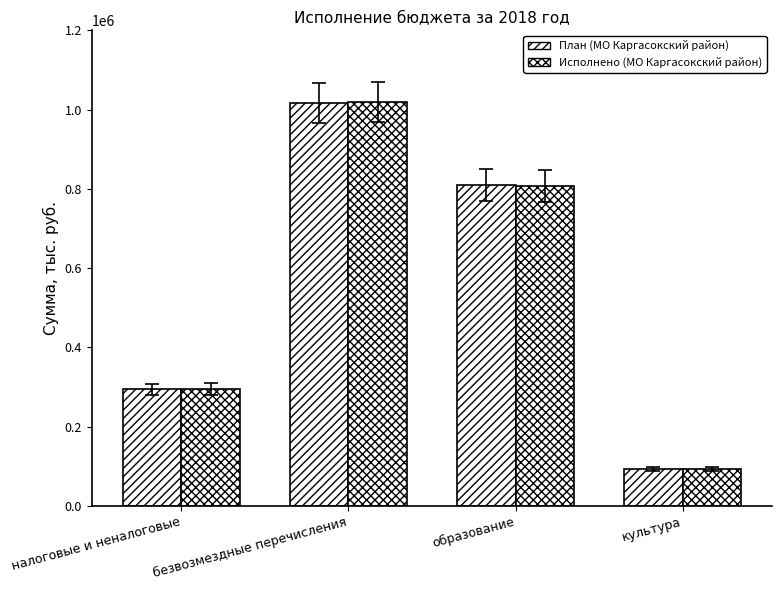

How many groups of bars are there?

4